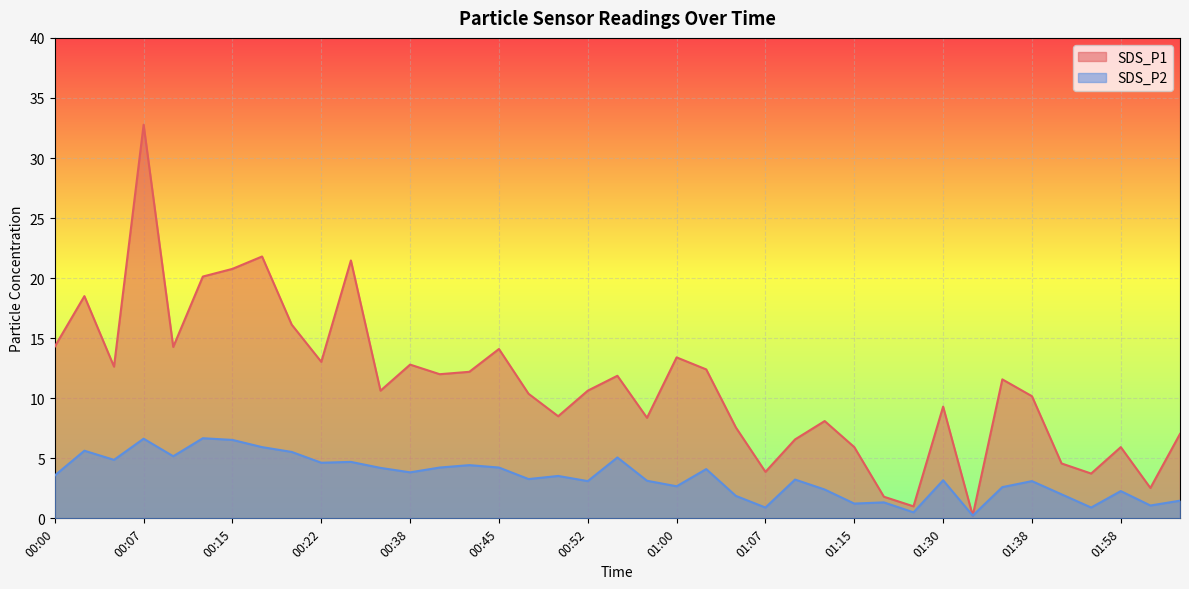

What is the sum of all SDS_P2 values?

133.9